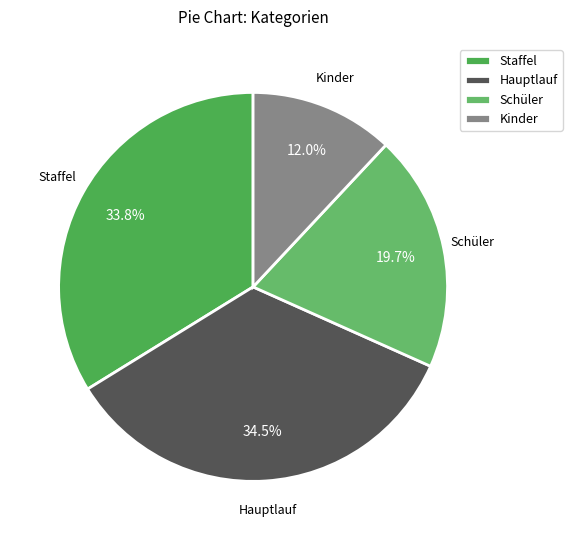

Approximately how many times larger is the value at Kinder compared to Schüler?

0.6